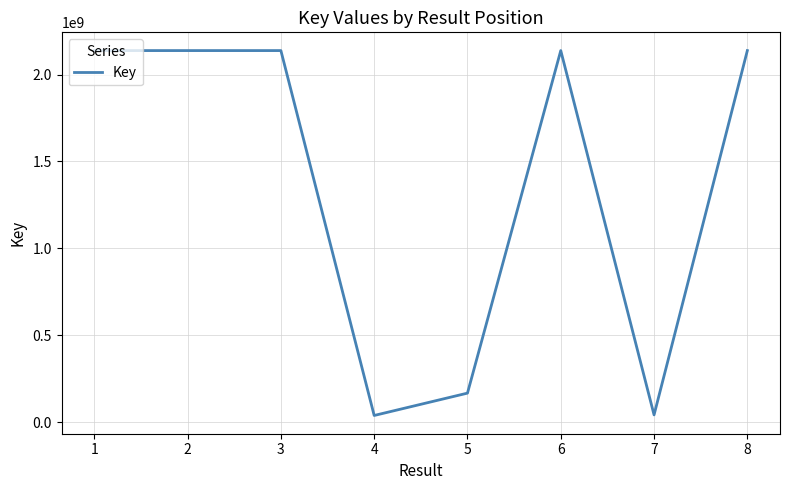

True or false: there are more than 2 points higher than both neighbors.

False